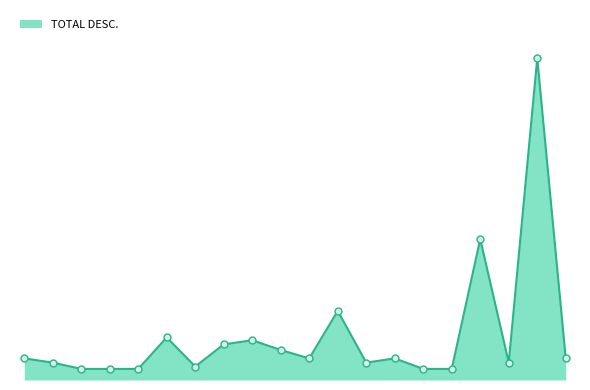

Is this an area chart (filled region under the line)?

Yes